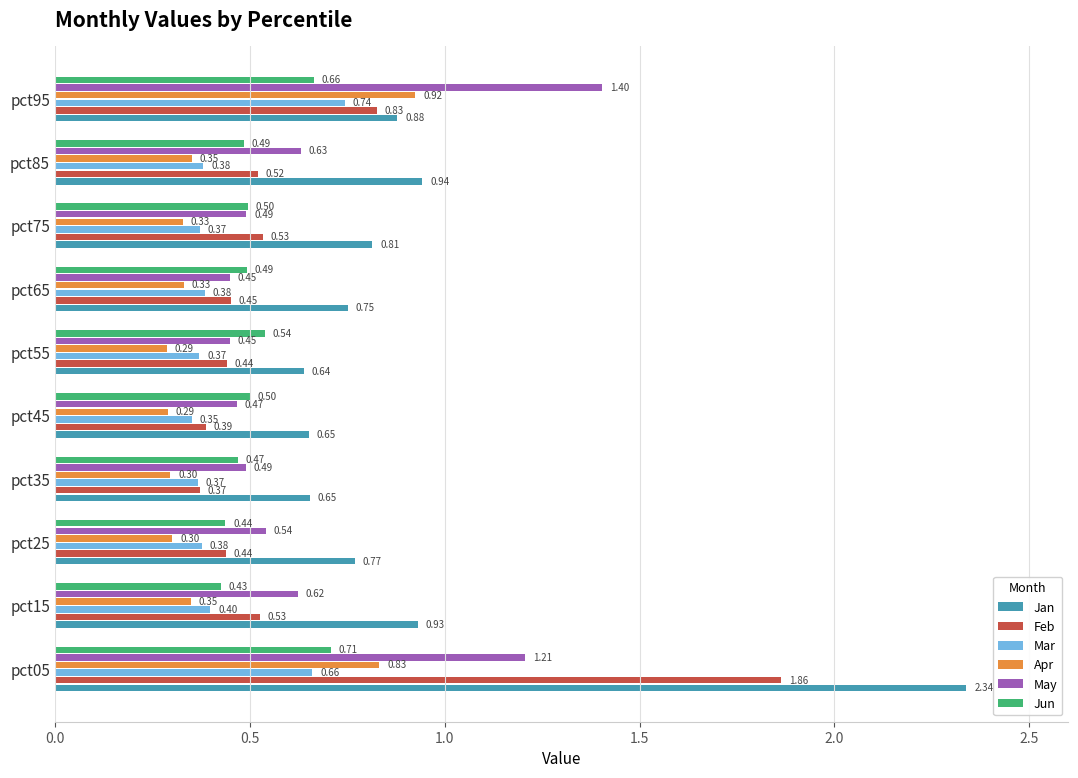

What is the sum of all Jan values?

9.4